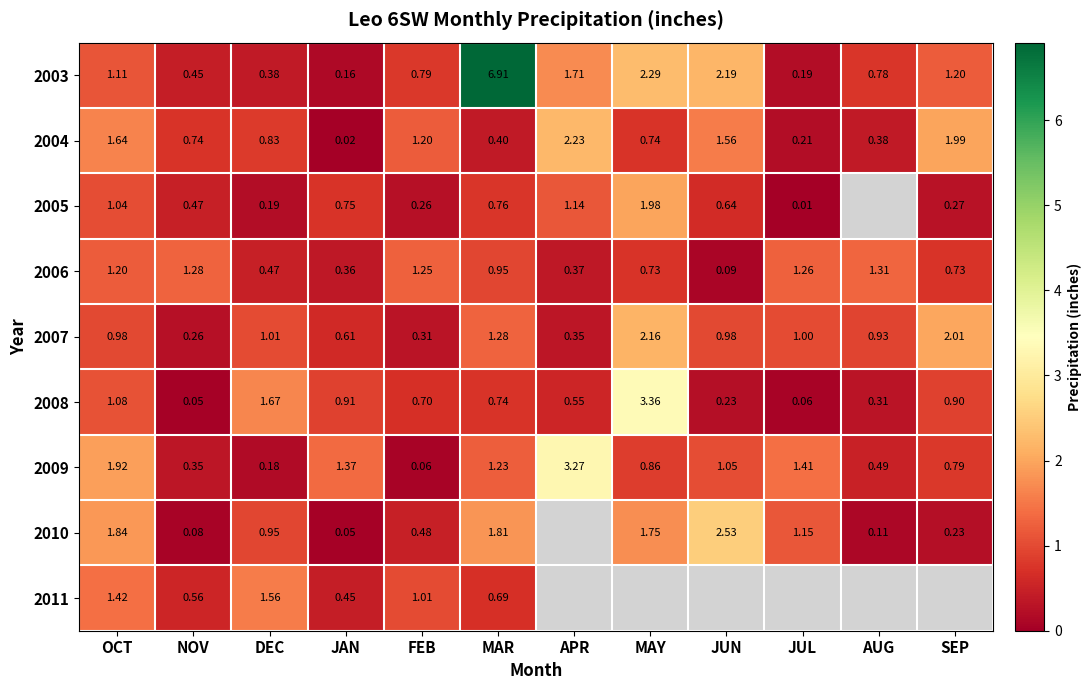

Rank the categories by 2009 value from highest to lowest.

APR, OCT, JUL, JAN, MAR, JUN, MAY, SEP, AUG, NOV, DEC, FEB